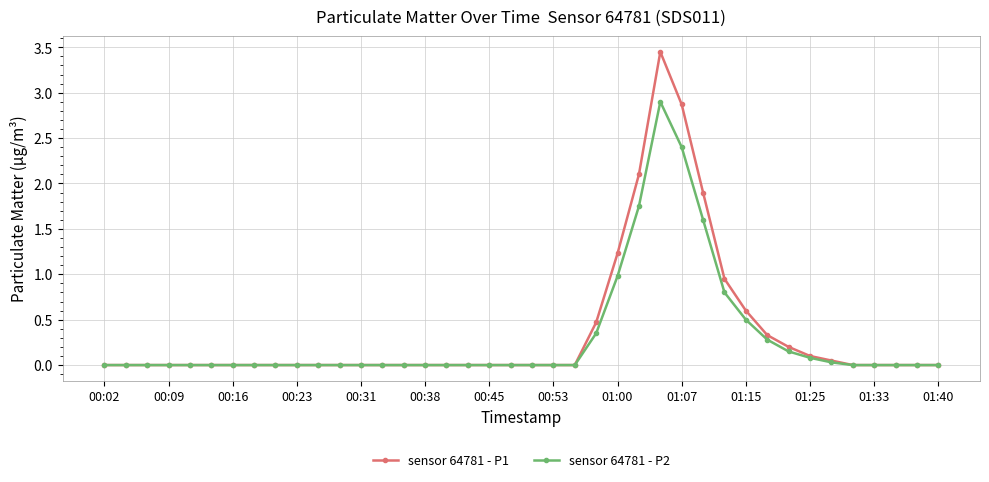

True or false: sensor 64781 - P2 has more than 0 points higher than both neighbors.

True